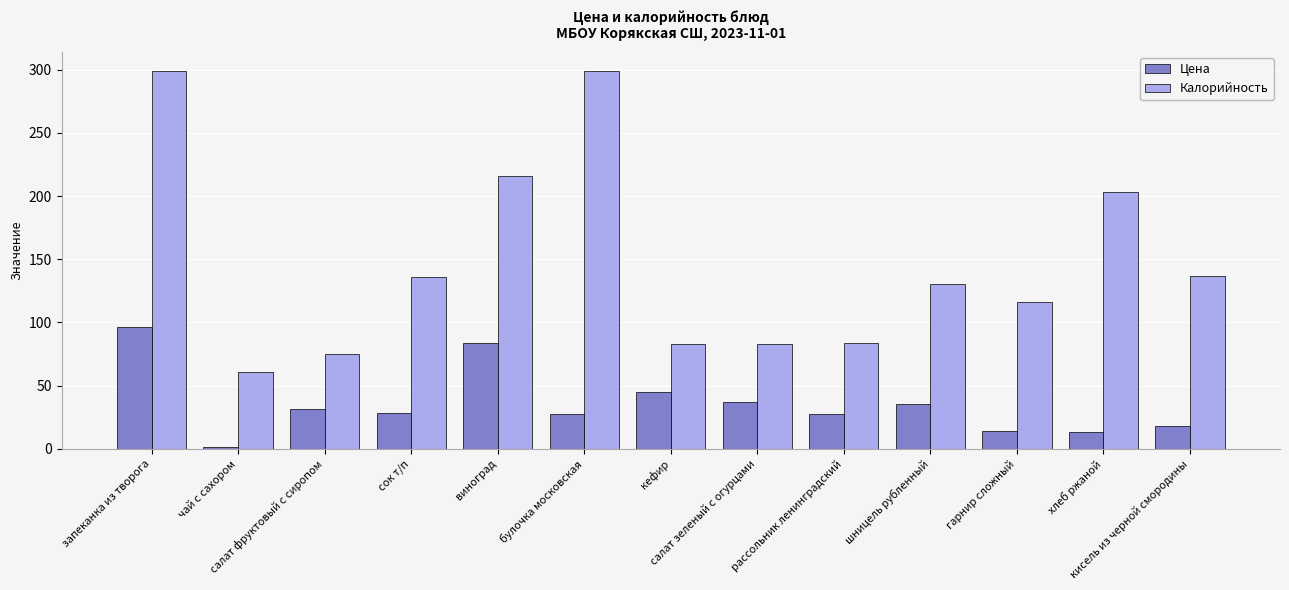

What is the sum of all Калорийность values?

1923.0